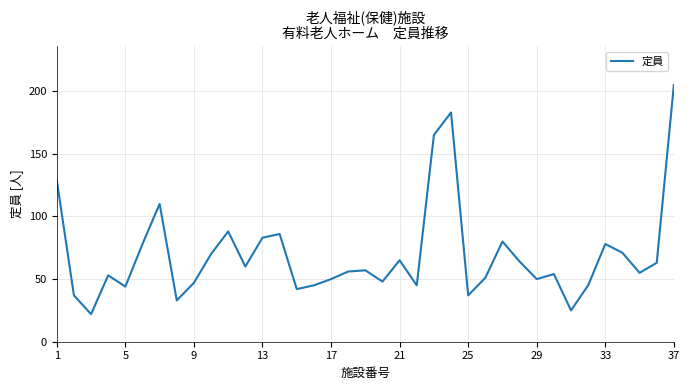

Does the chart have visible grid lines?

Yes